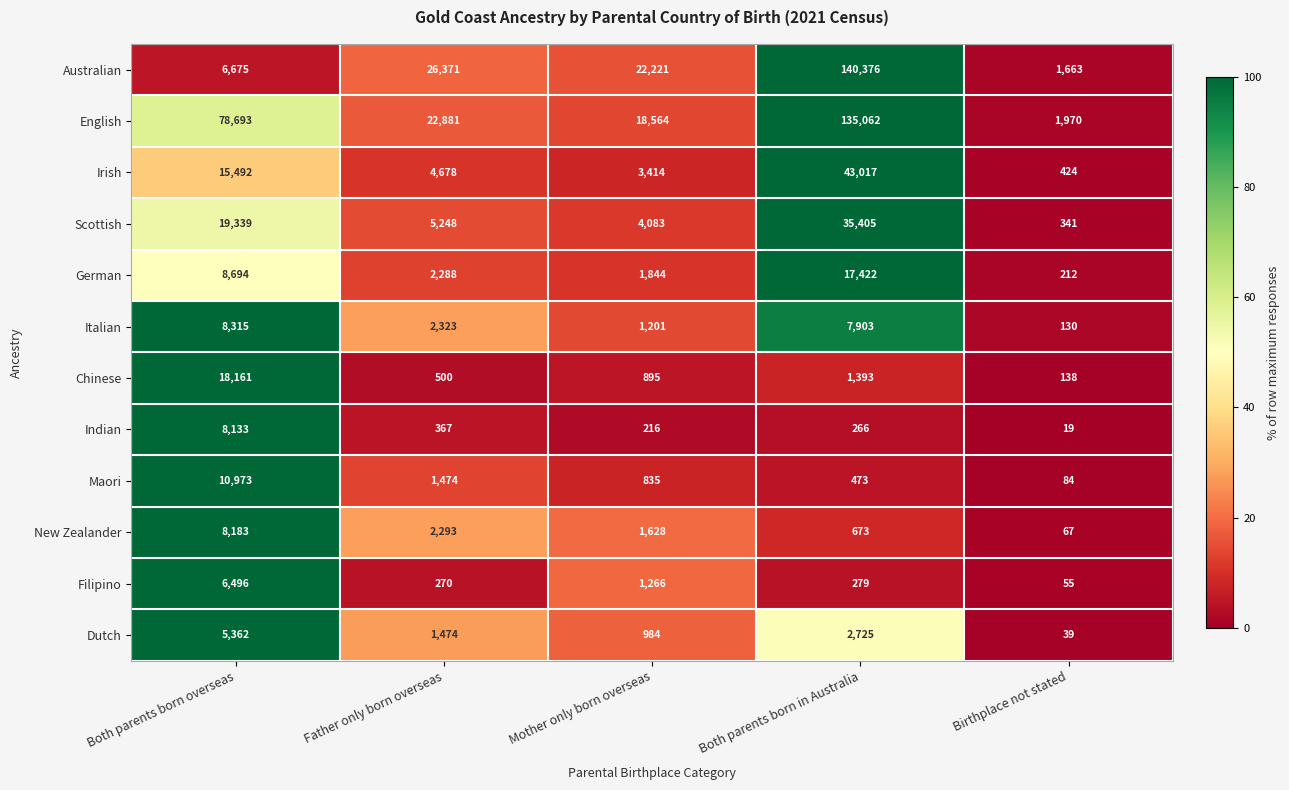

At Birthplace not stated, list the series in order from smallest to largest.

Indian, Dutch, Filipino, New Zealander, Maori, Italian, Chinese, German, Scottish, Irish, Australian, English